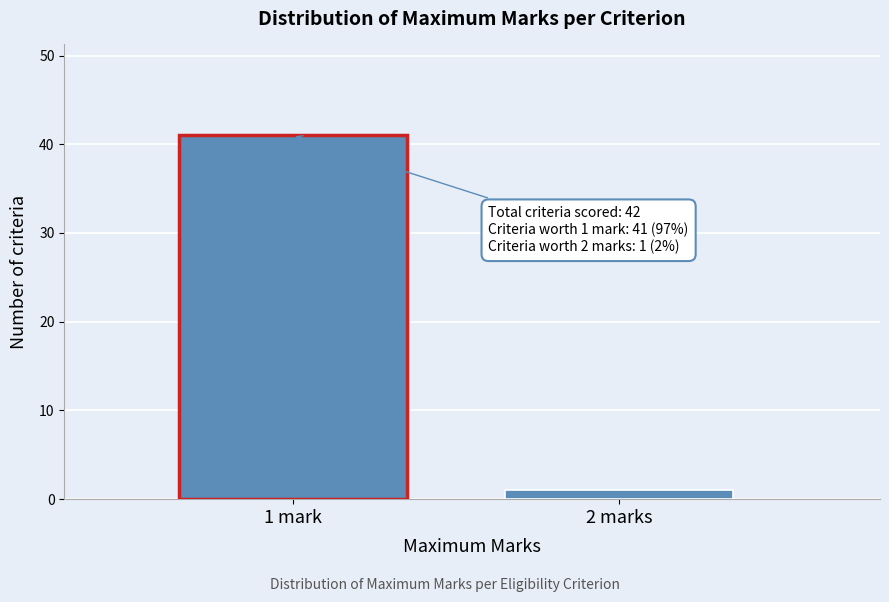

Reading left to right, what are all the values shown in this chart?

1 mark=41	2 marks=1